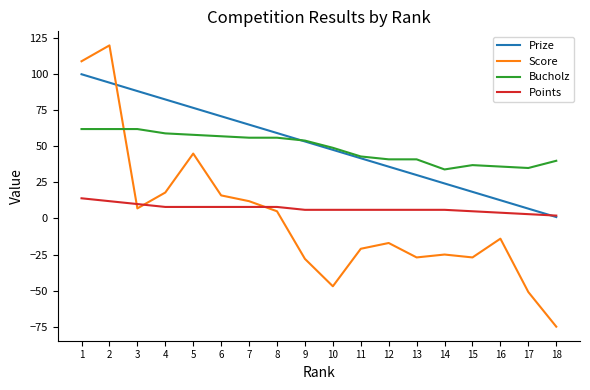

How many distinct data groups are displayed?

4